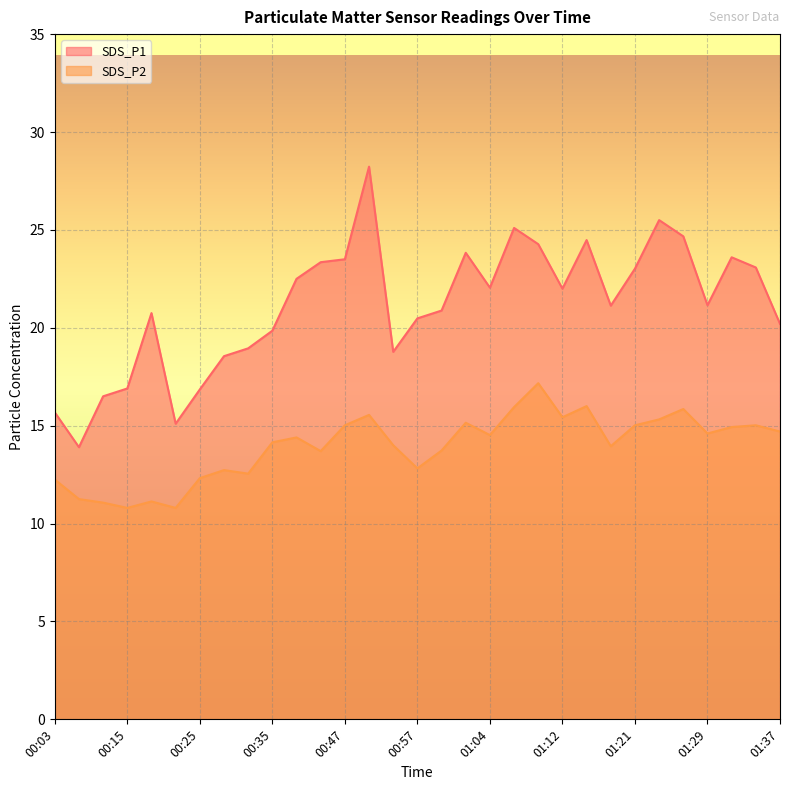

Which series has the largest range (max minus min)?

SDS_P1